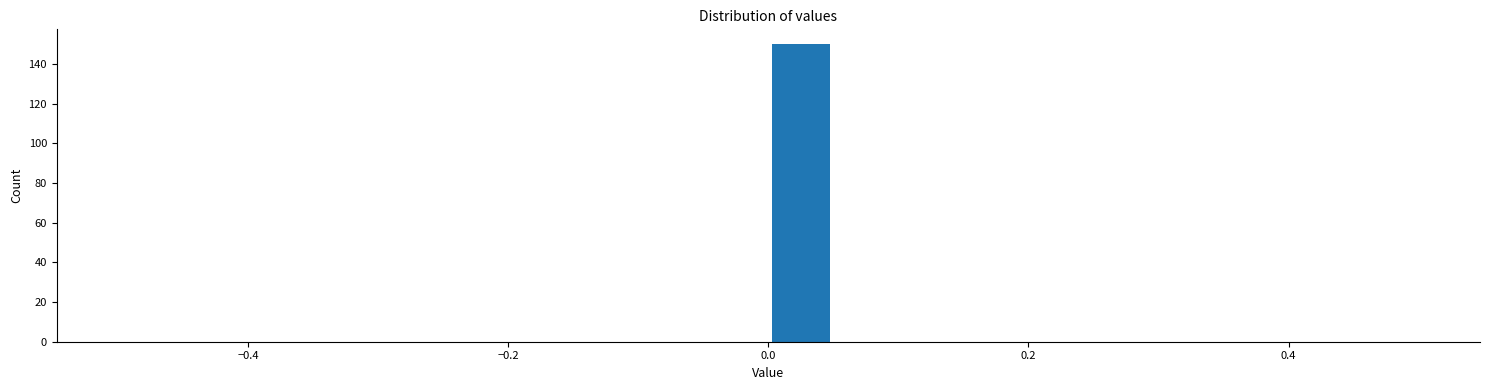

Around what value on the x-axis is the tallest bar? Give the approximate position of its centre, as read against the axis.

0.02